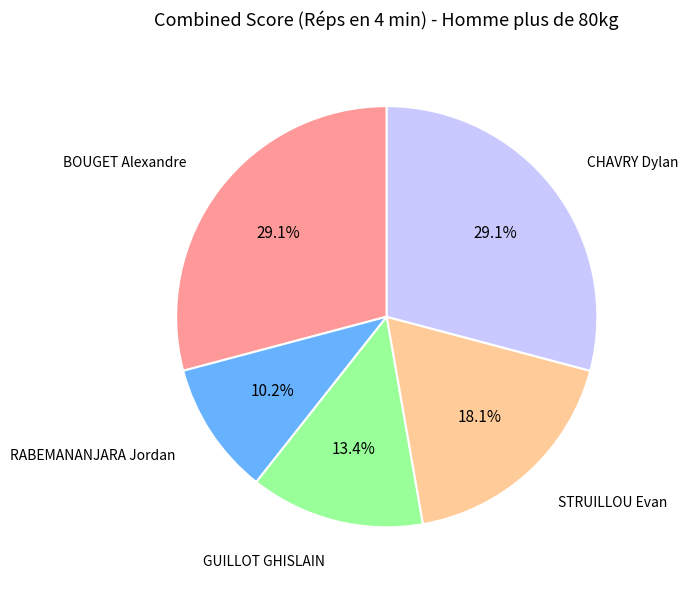

How many slices are in this pie chart?

5